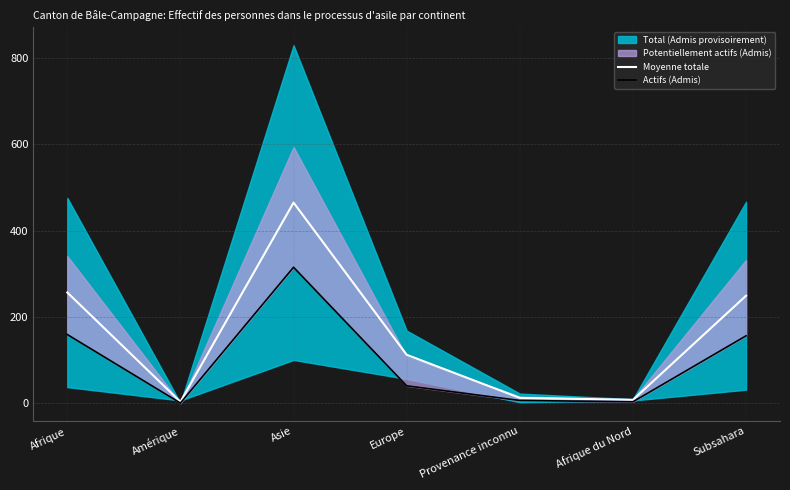

What is the spread (max minus min) of values at Afrique du Nord?

4.5